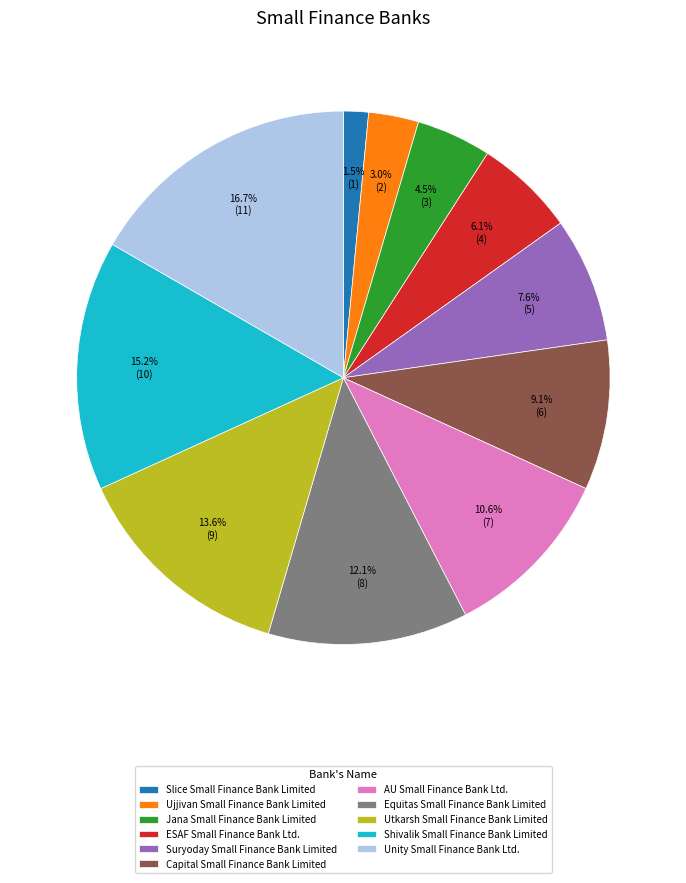

To the nearest percent, what is the difference between the largest and smallest slice percentages?

15%